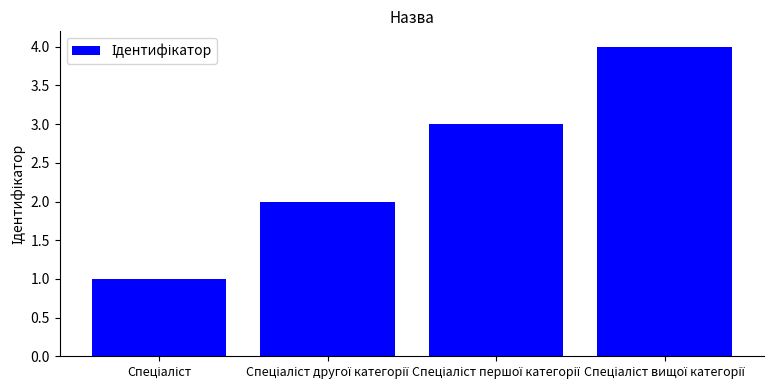

What is the sum of all values?

10